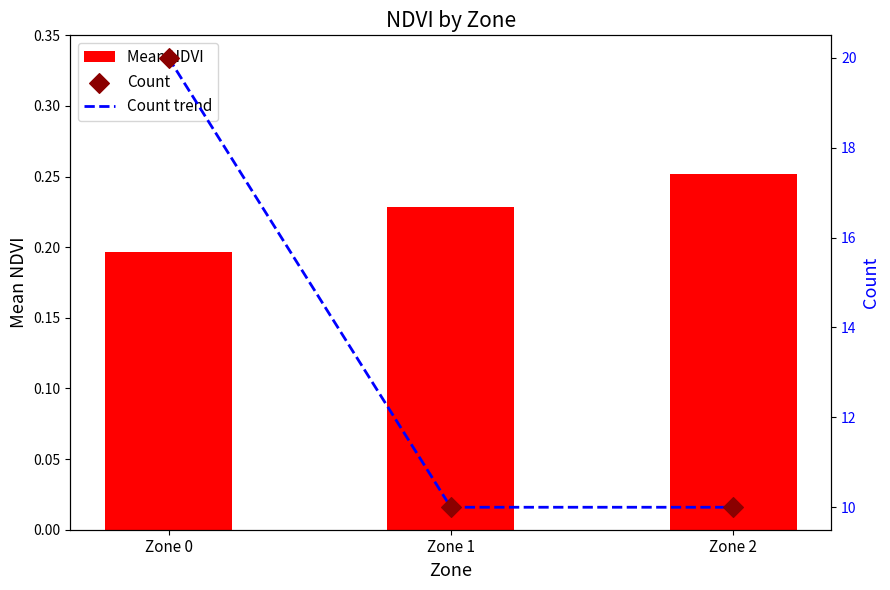

At which category is the sum across all series the highest?

Zone 0